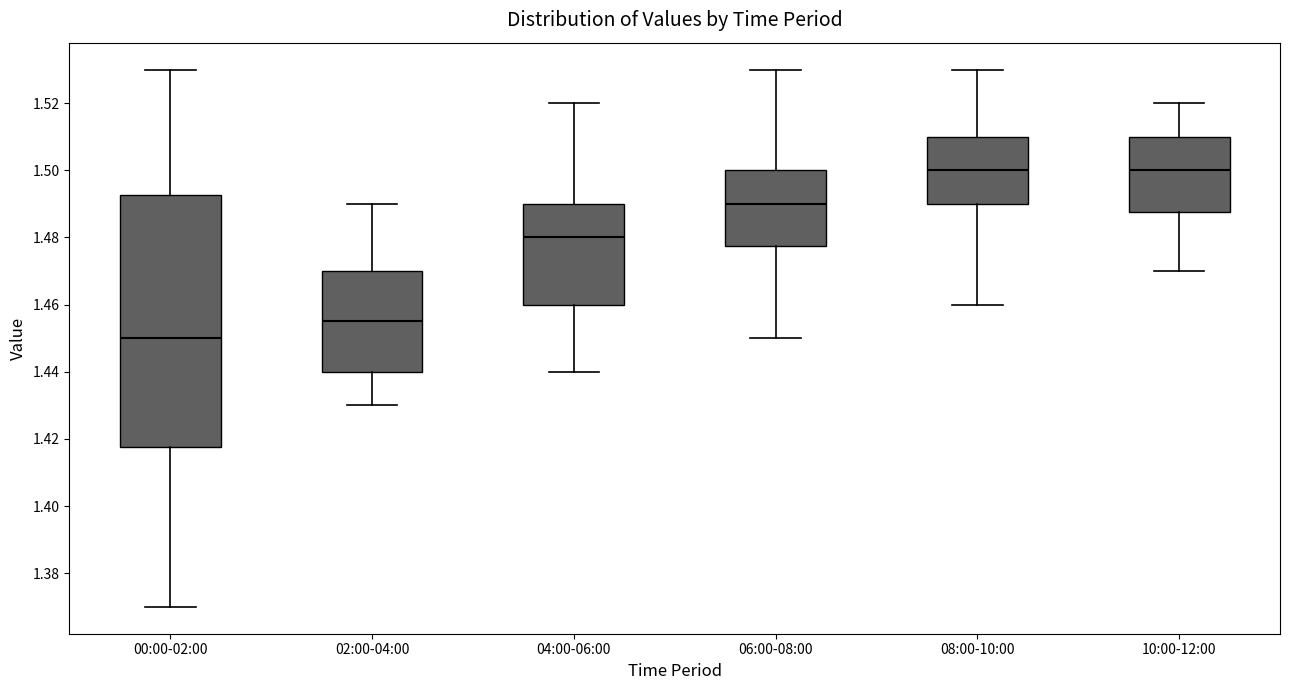

Which box is the tallest, from its lower edge to its upper edge?

00:00-02:00